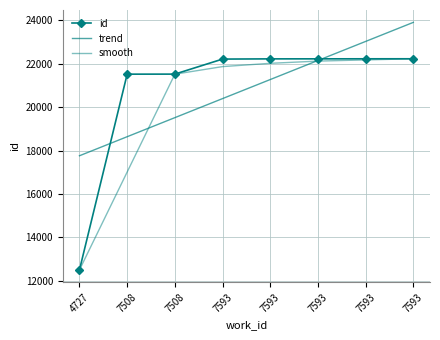

Read the id value at 7593.

22213.0